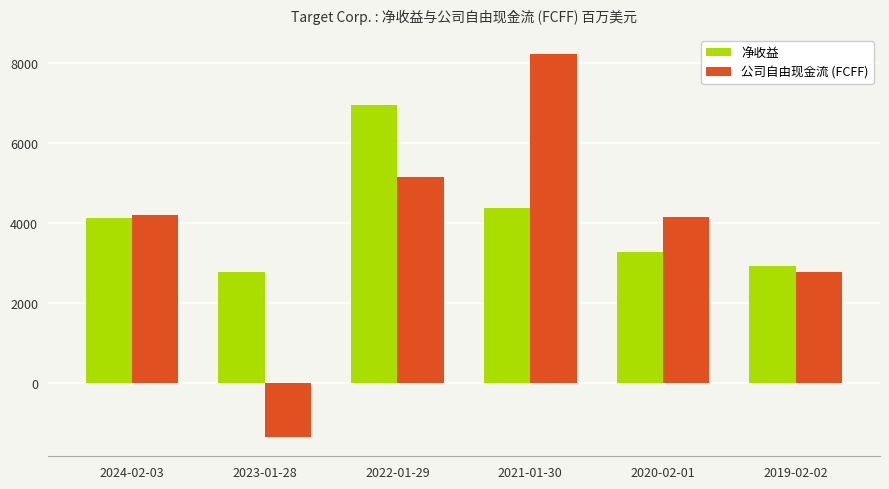

What is the difference between the 公司自由现金流 (FCFF) values at 2022-01-29 and 2020-02-01?

1003